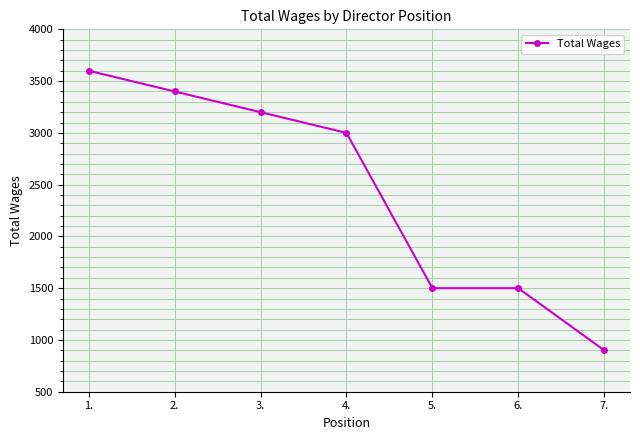

What is the difference between the second highest and minimum values?

2500